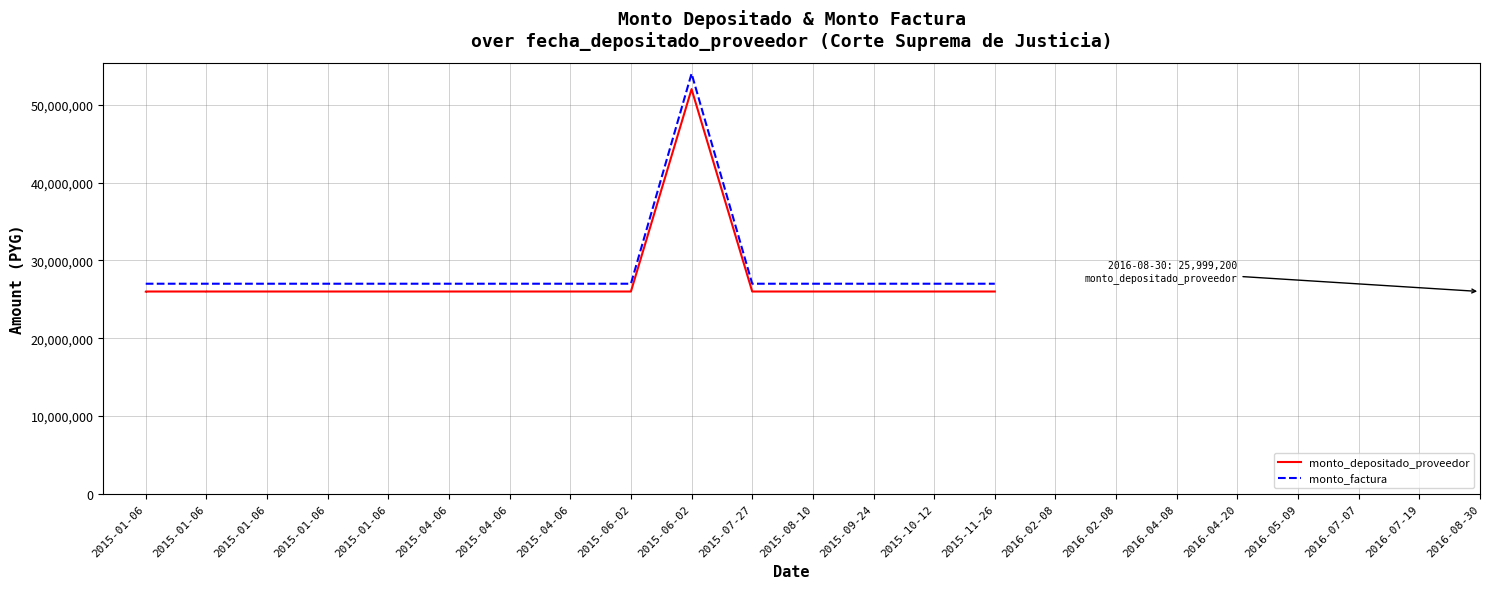

What is the average value of the monto_depositado_proveedor series?

27129600